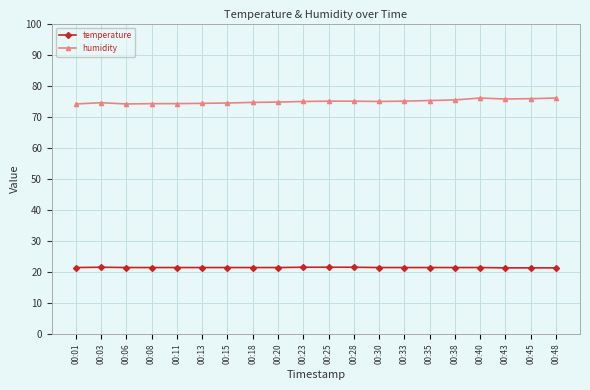

True or false: humidity has more than 0 points higher than both neighbors.

True